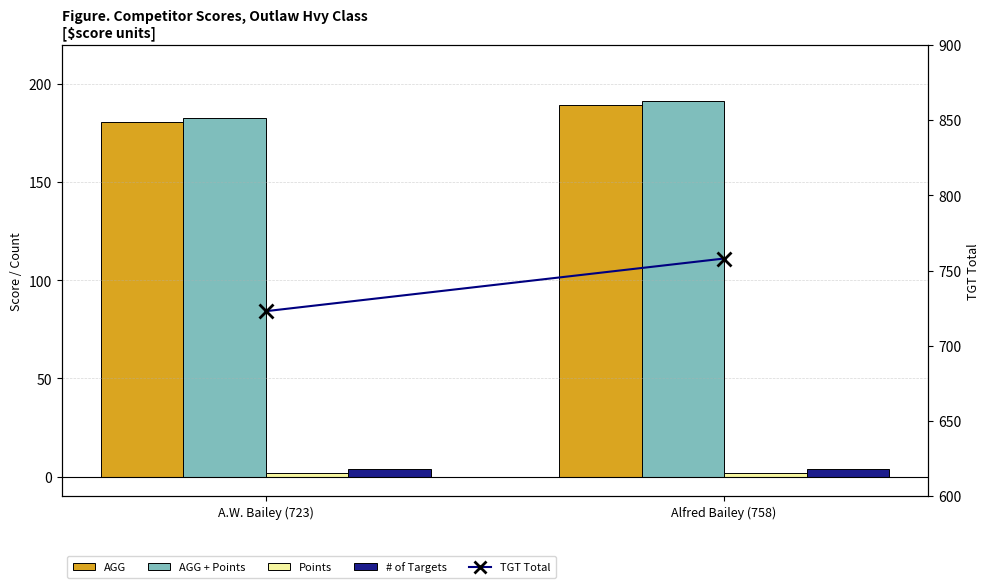

The # of Targets series shows 5.3 at A.W. Bailey (723). True or false?

False